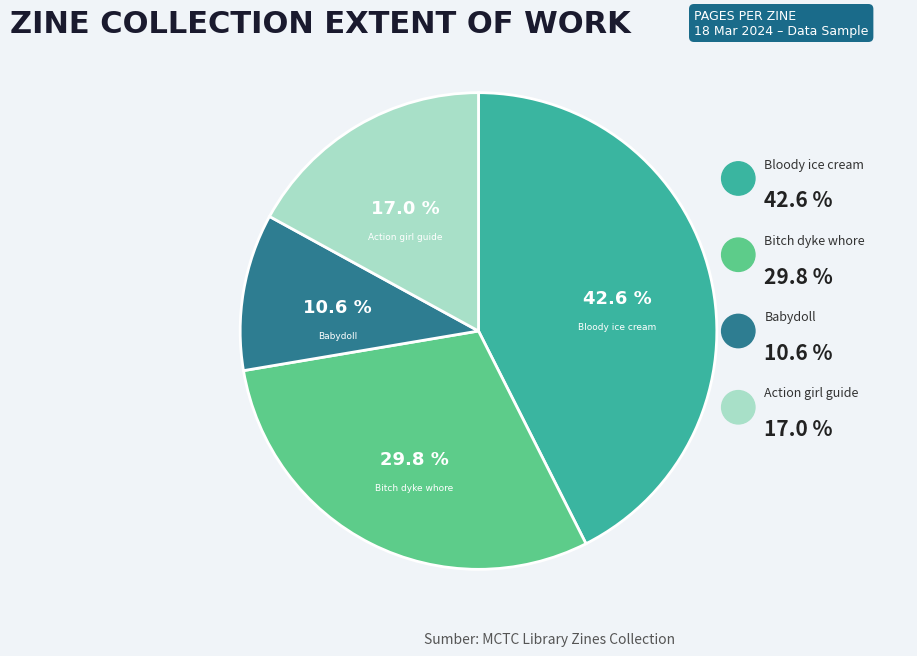

To the nearest percent, what is the difference between the Bloody ice cream (Z02859) and Babydoll (Z00037) slice percentages?

32%